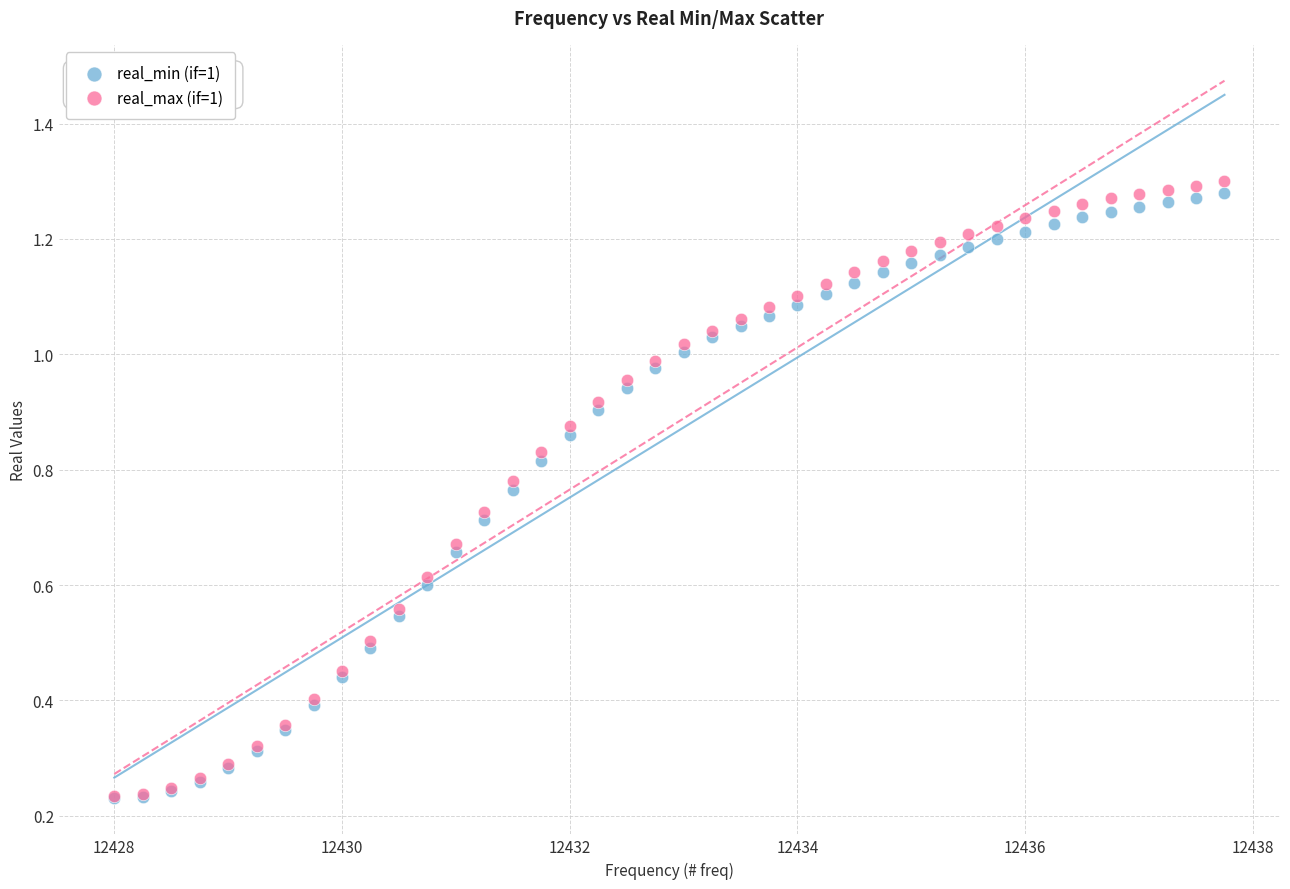

Which series has the largest Y range (max minus min)?

real_max (if=1)